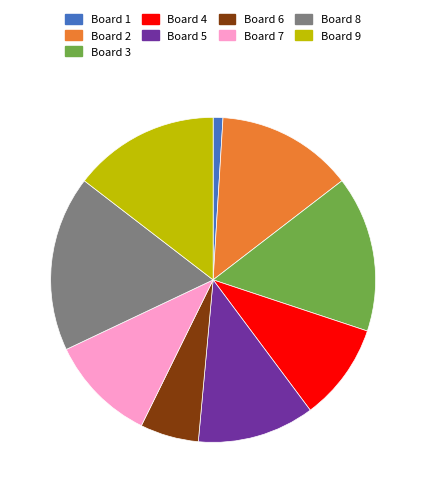

Is there any slice that represents more than half of the pie?

No